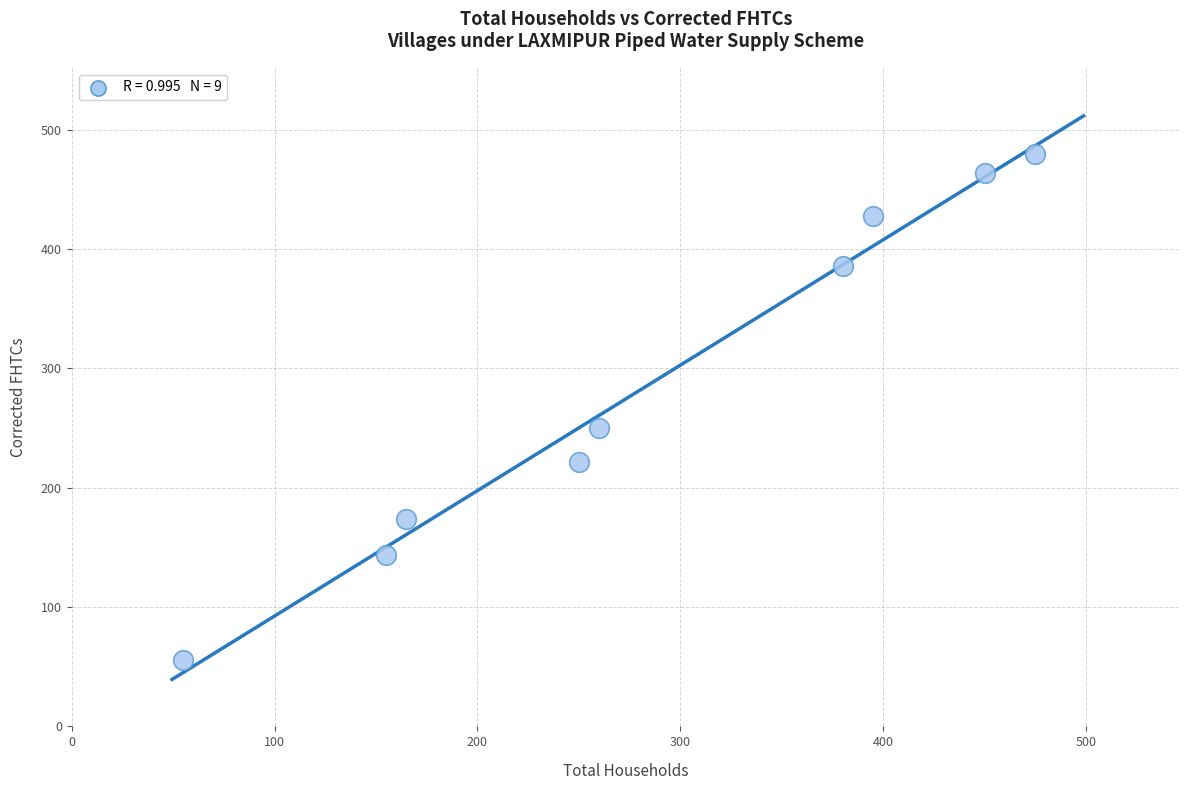

What is the range of Y values (max minus min)?

424